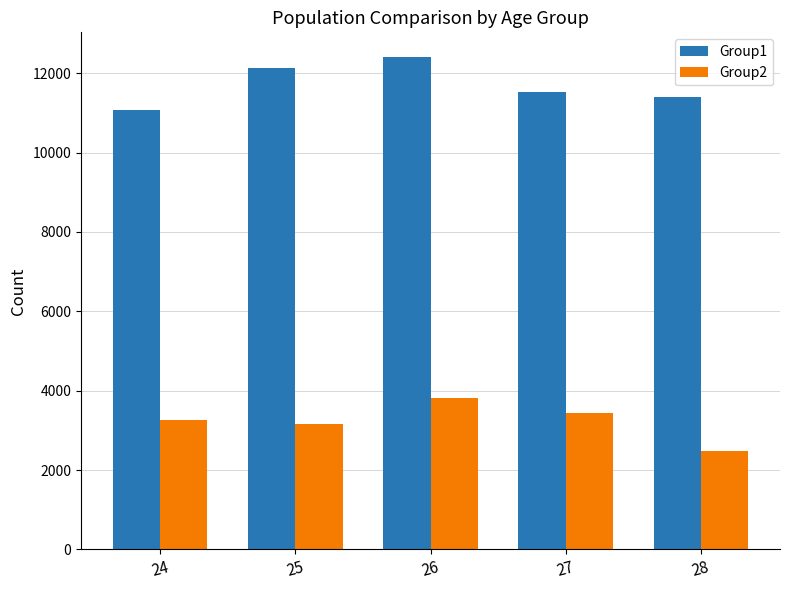

List the series in order of their peak value, lowest first.

Group2, Group1